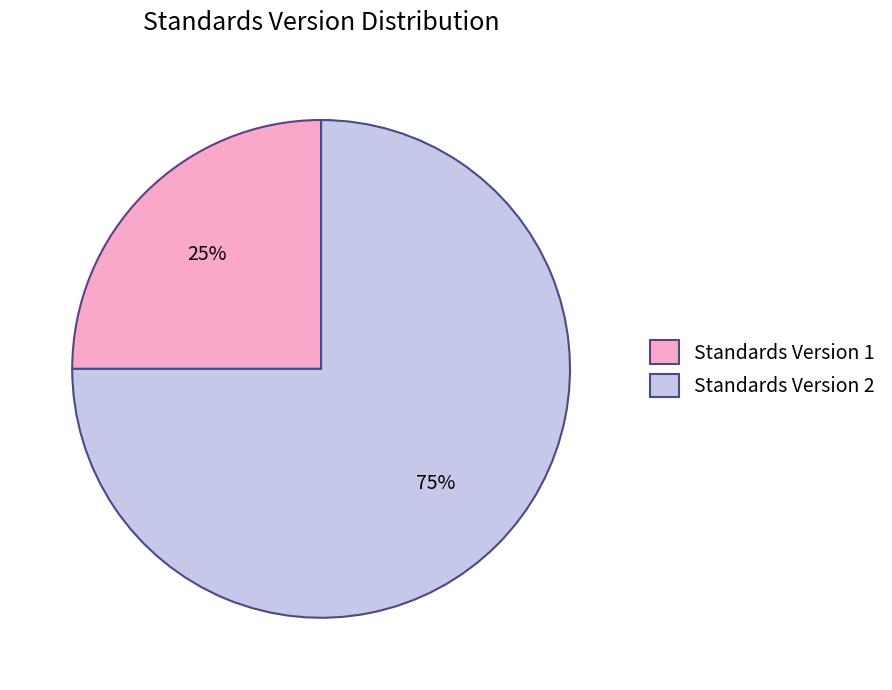

Do Standards Version 1 and Standards Version 2 together represent more than half of the pie?

Yes